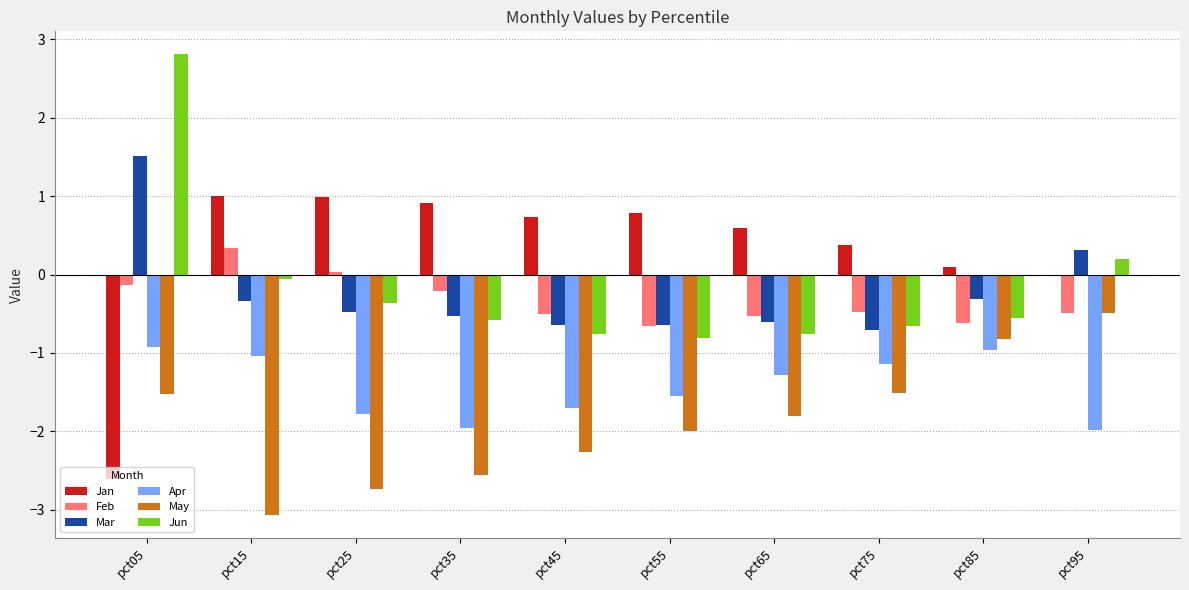

What are all the series names shown in the legend?

Jan, Feb, Mar, Apr, May, Jun